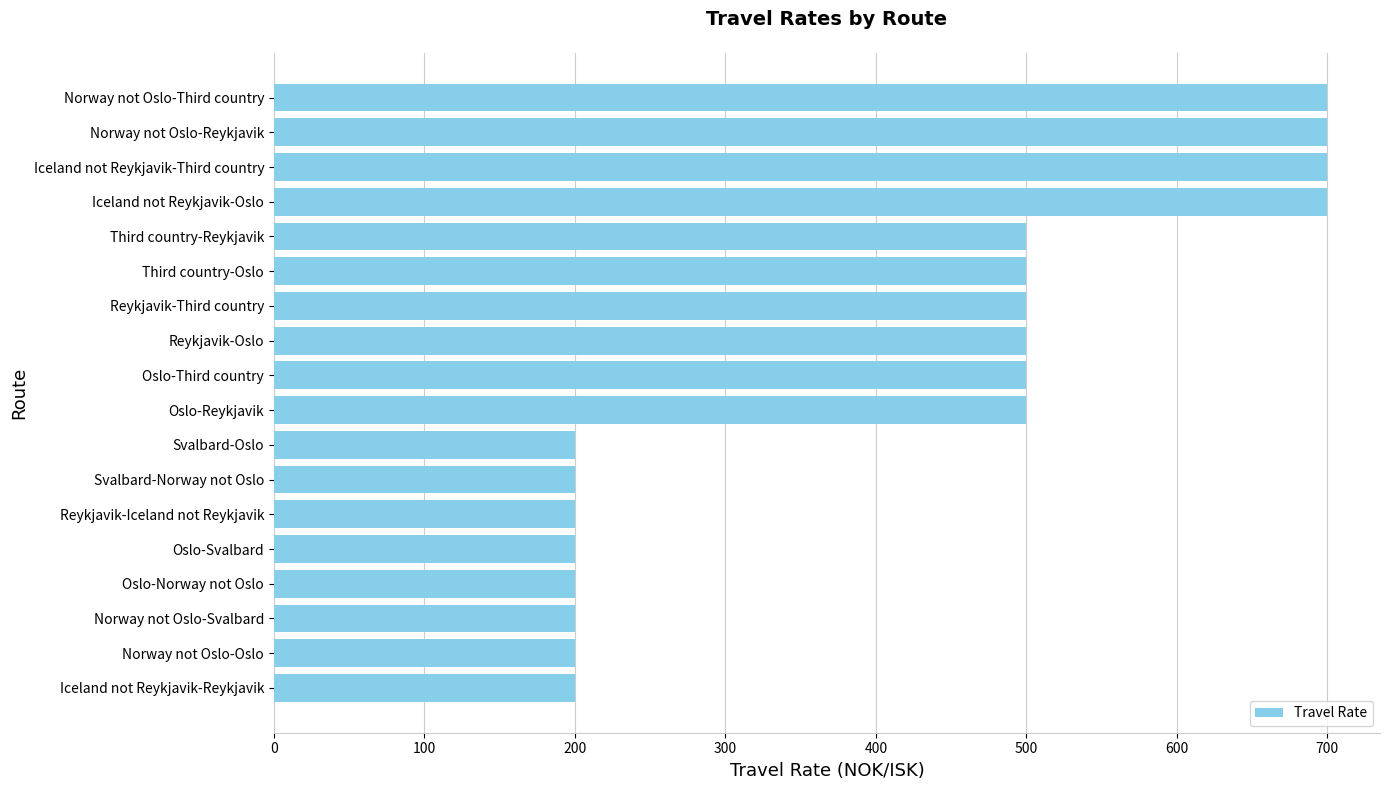

What is the greatest value displayed?

700